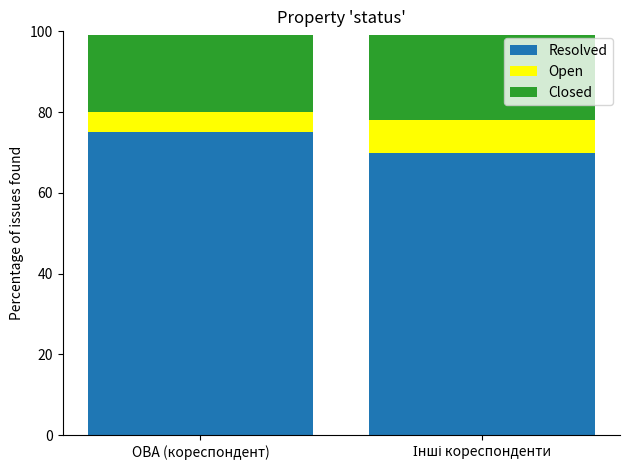

Is it true that Resolved equals 75 at ОВА (кореспондент)?

True